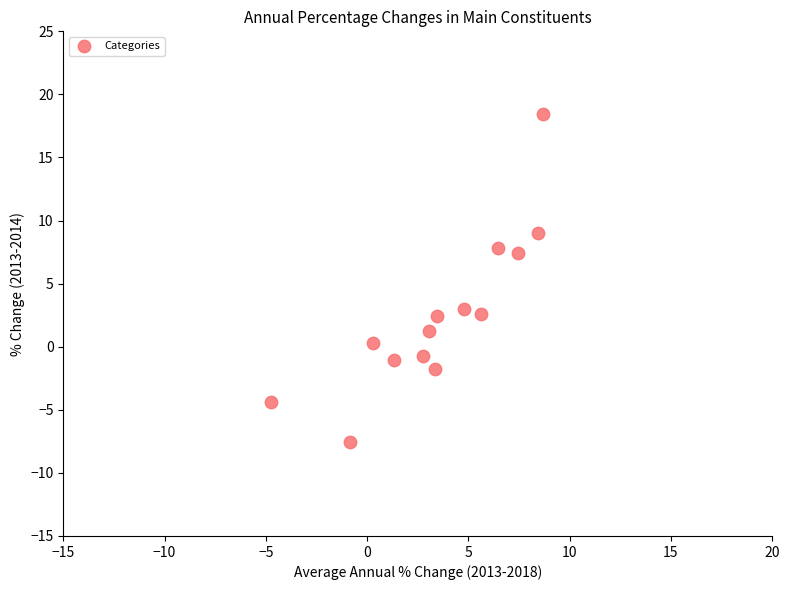

What is the range of Y values (max minus min)?

26.0